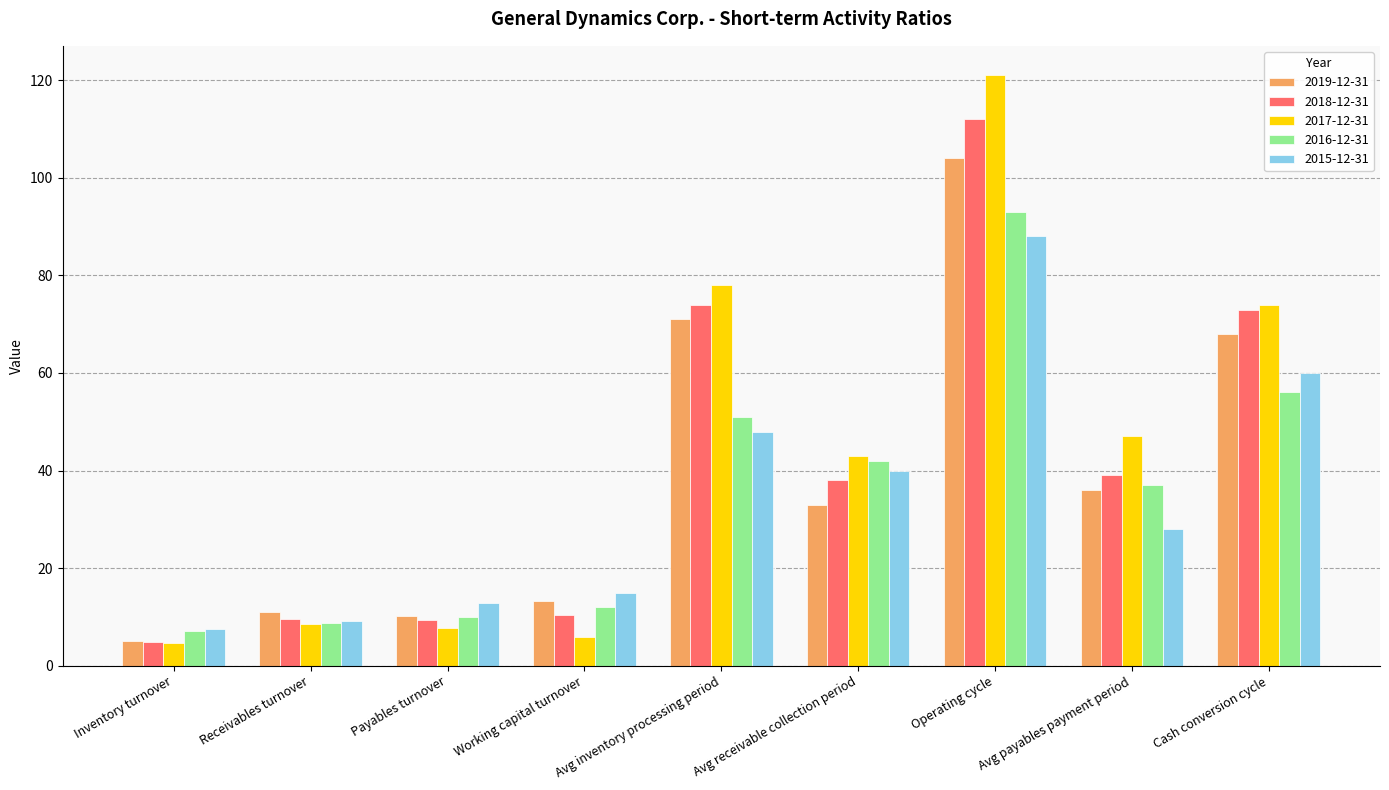

Where does the 2016-12-31 series first go above 37?

Avg inventory processing period